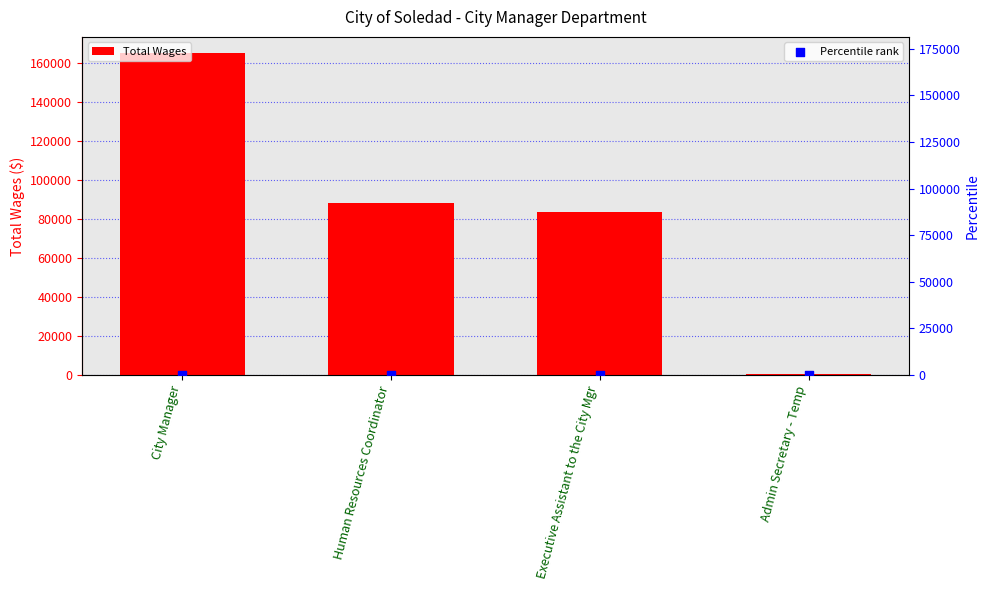

Which series reaches the minimum Y coordinate?

Percentile rank